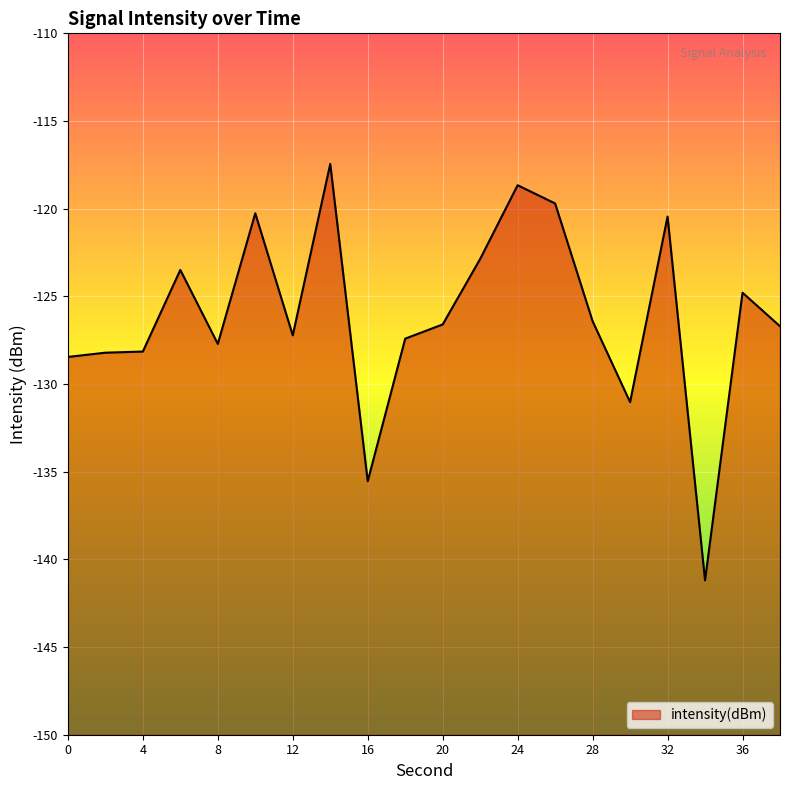

Which category has the highest value across all series?

14